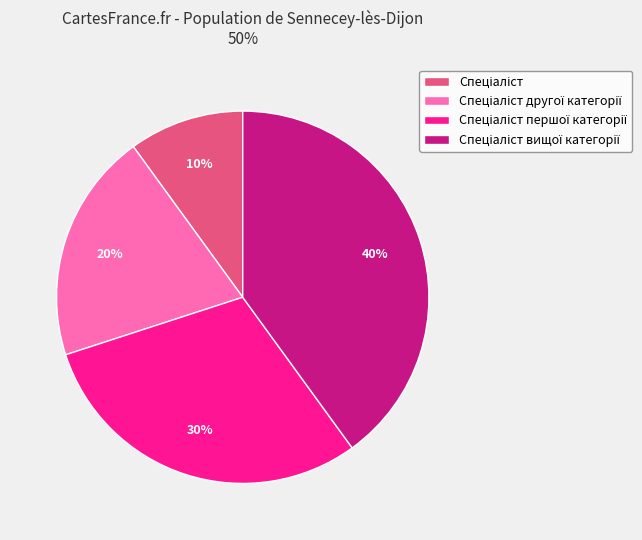

To the nearest percent, what is the difference between the largest and smallest slice percentages?

30%